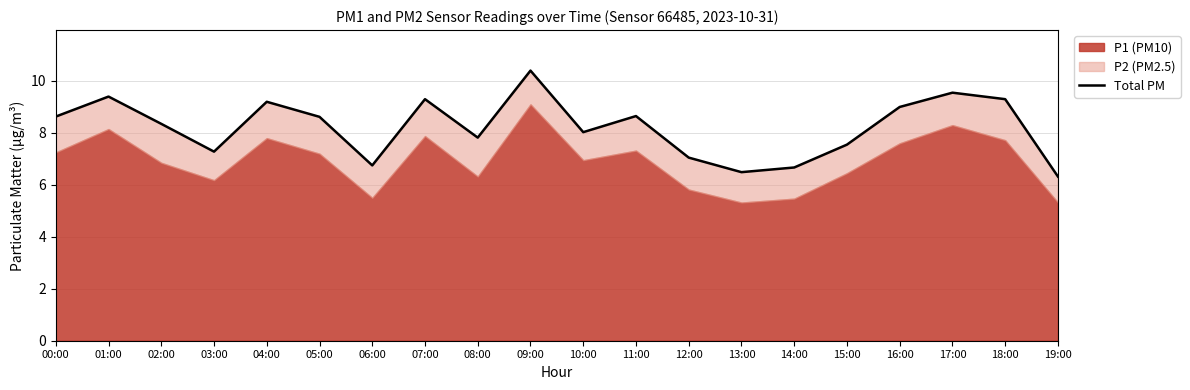

The value at 11:00 is 8.7. True or false?

True